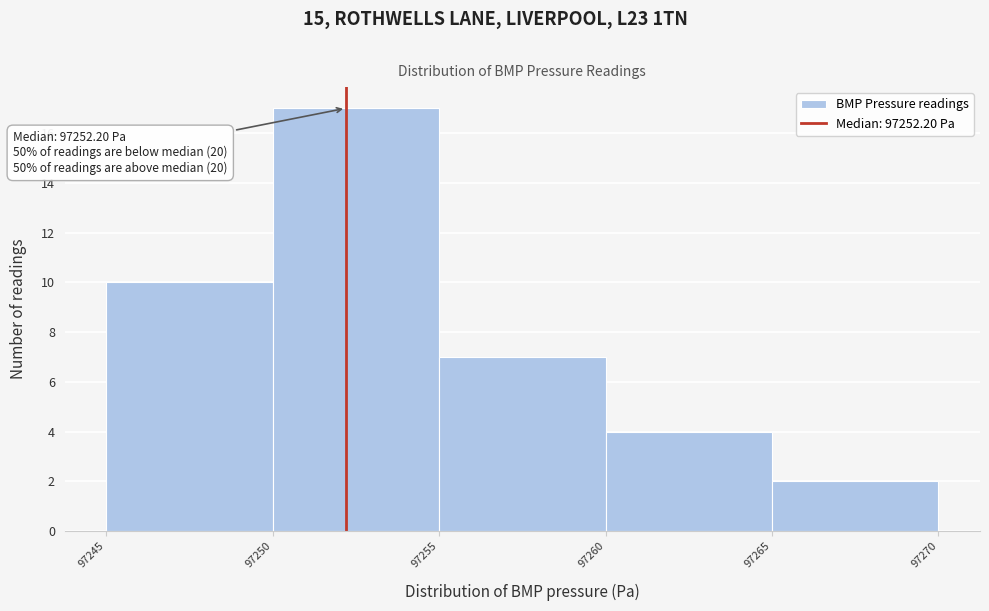

Which range on the x-axis has the tallest bar?

97250 to 97255